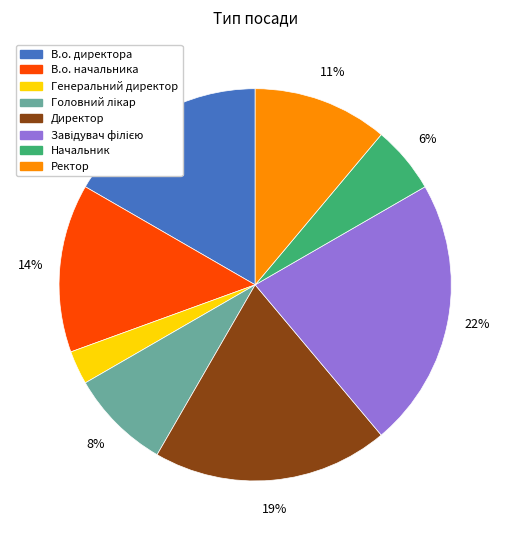

To the nearest percent, what is the average slice percentage?

12%